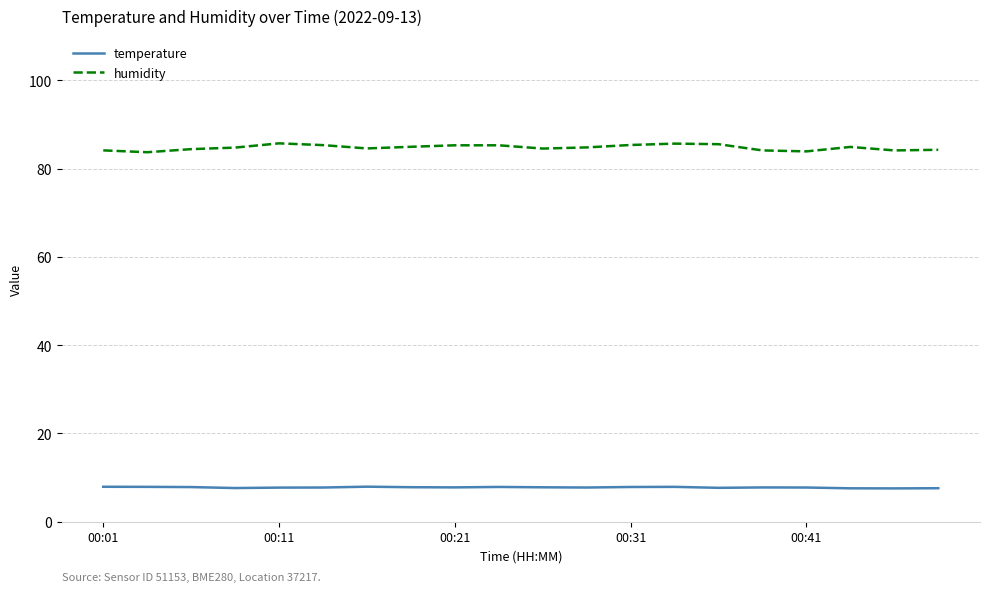

Does the chart display data point markers on the line(s)?

No